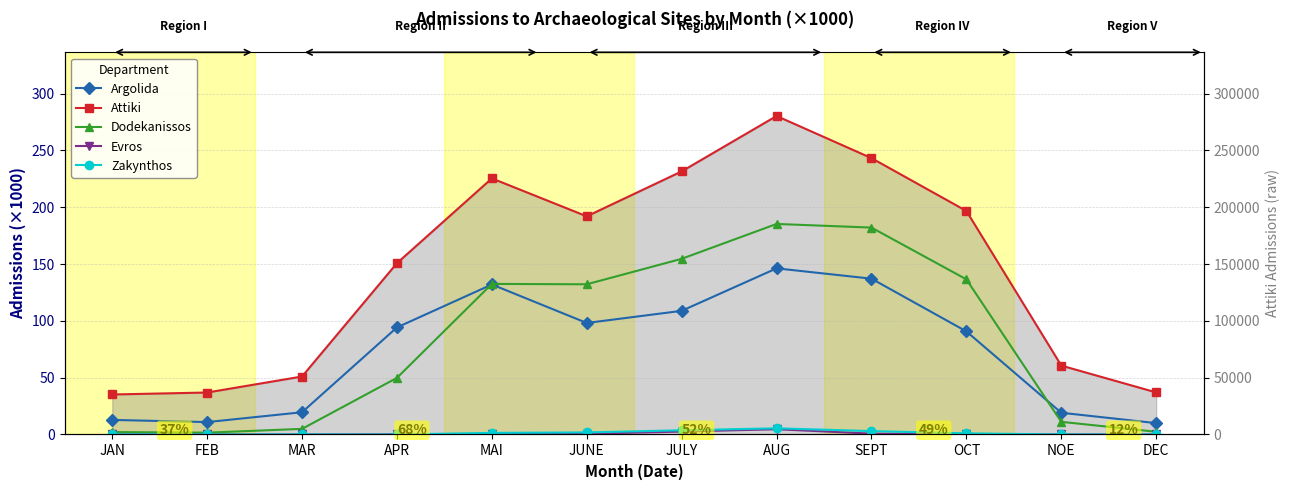

What is the difference between the maximum and minimum values in the Argolida series?

136.2